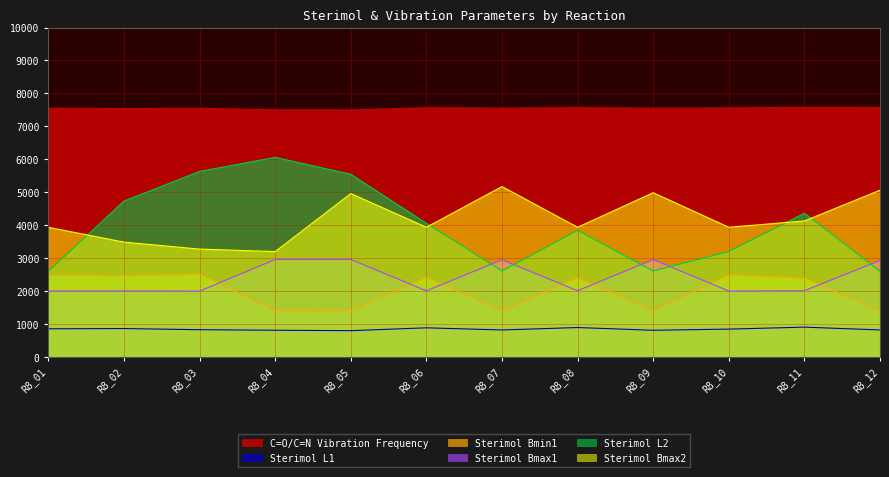

True or false: Sterimol Bmax2 has more than 2 points higher than both neighbors.

True